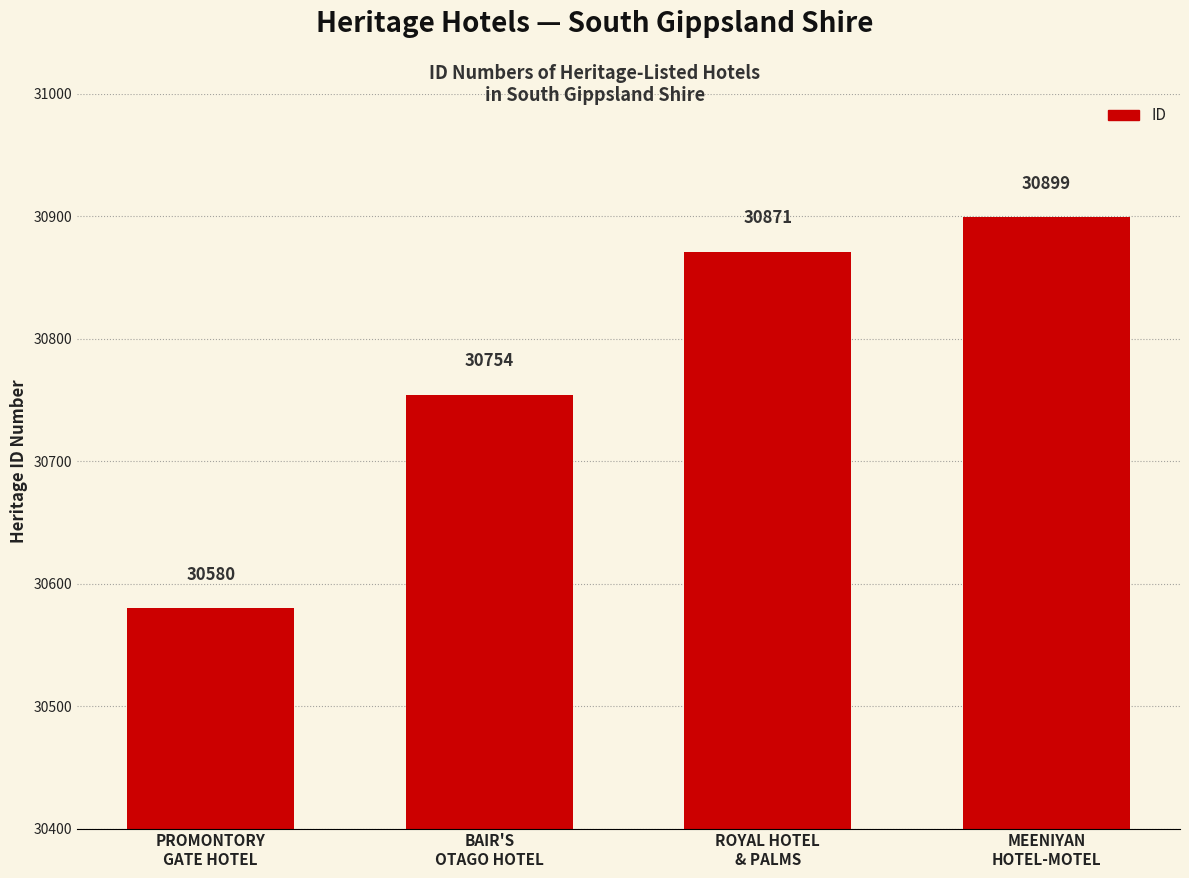

True or false: the data shows 18172 at PROMONTORY
GATE HOTEL.

False